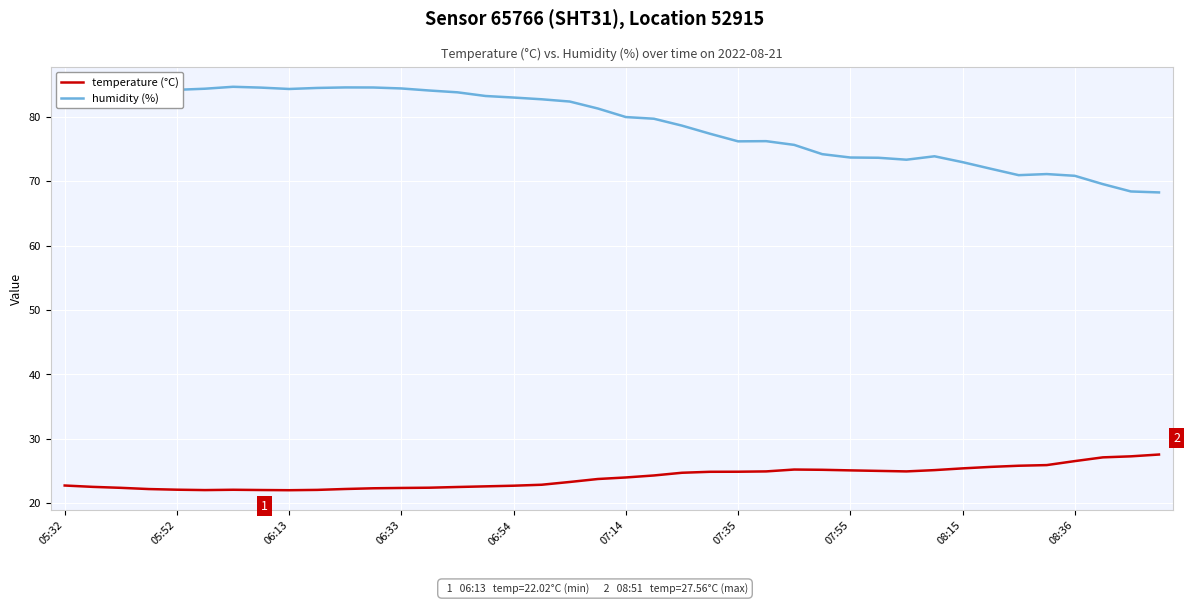

What is the greatest value displayed?

84.7